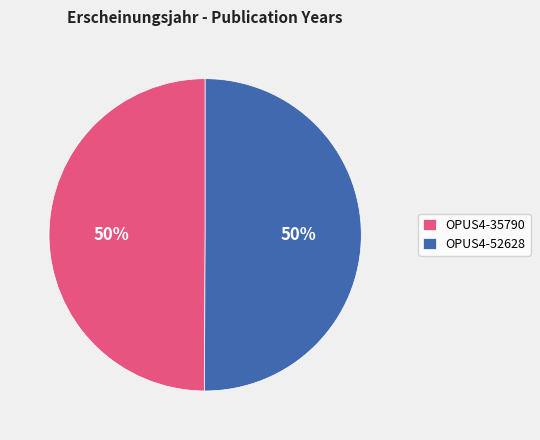

True or false: OPUS4-52628 accounts for 50% of the total.

True